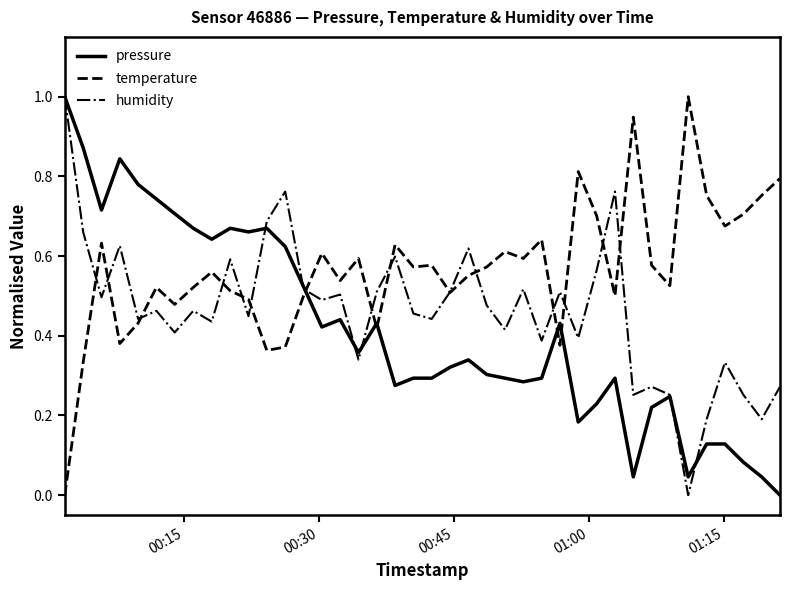

Which series has the largest total across all categories?

temperature